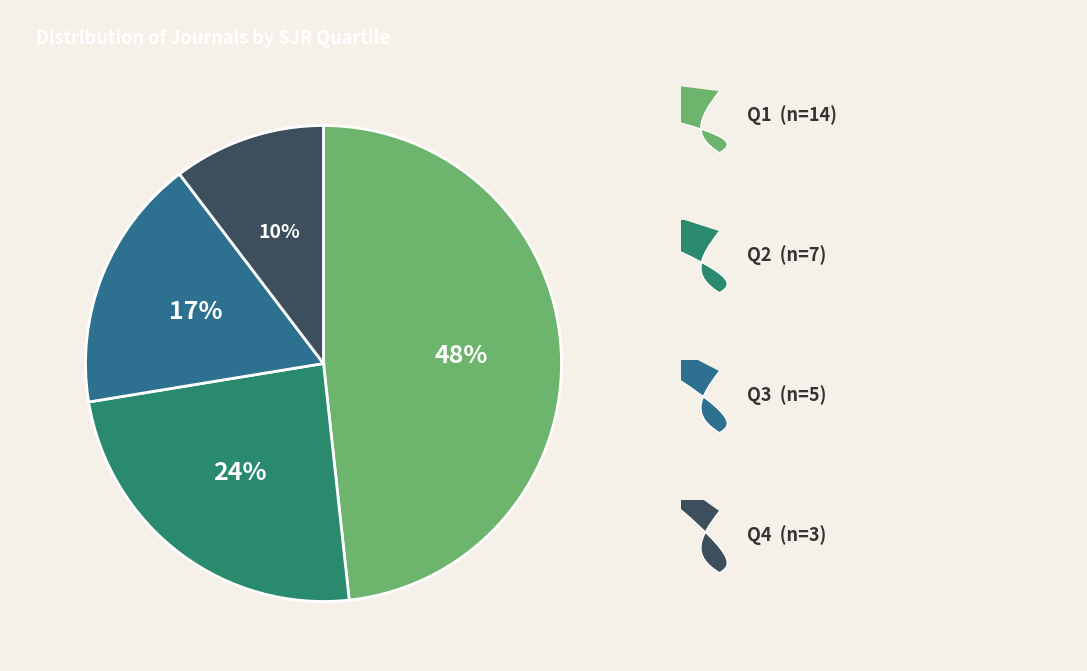

To the nearest percent, what is the difference between the largest and smallest slice percentages?

38%